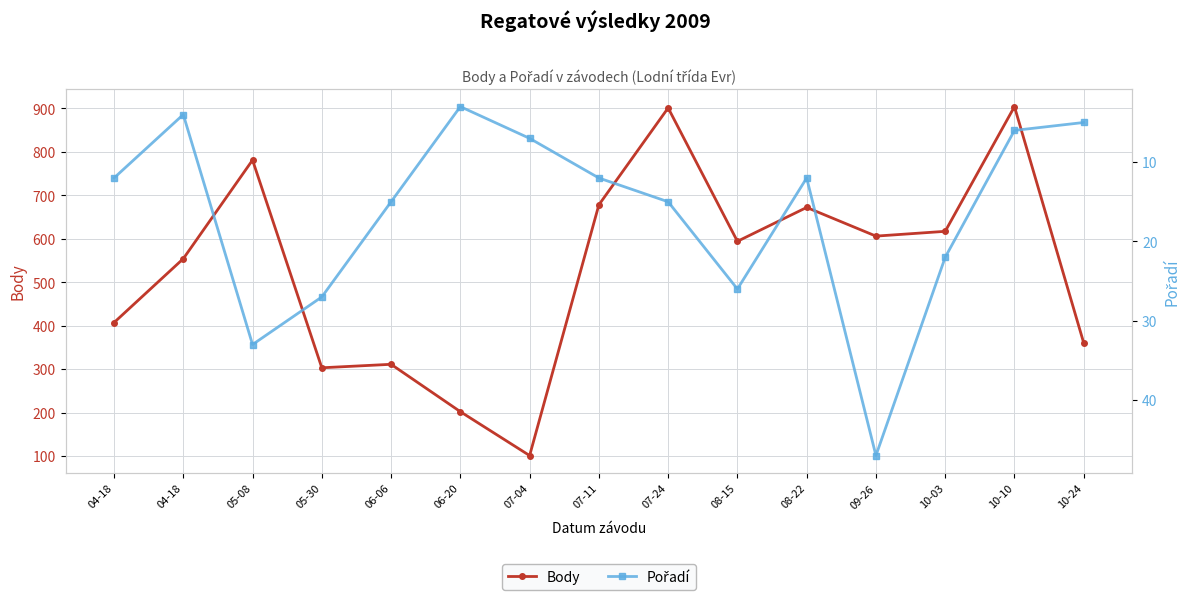

What is the difference between the Body values at 06-20 and 07-24?

699